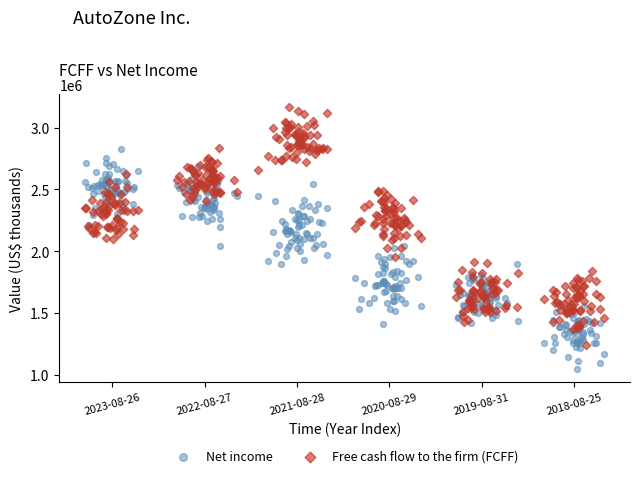

What are all the series names shown in the legend?

Net income, Free cash flow to the firm (FCFF)